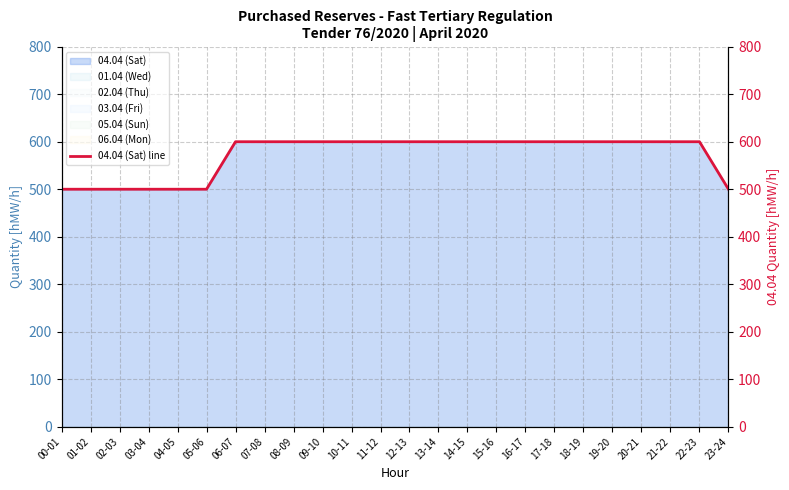

What is the difference between the second highest and minimum values?

100